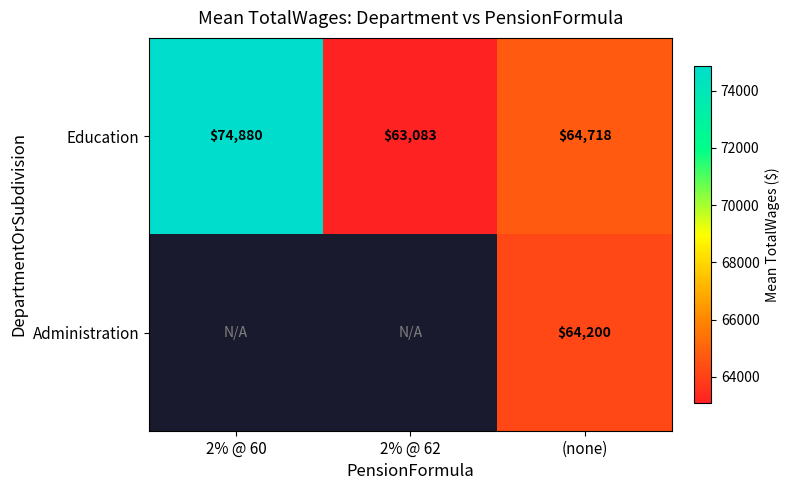

Count the number of data series in this chart.

2